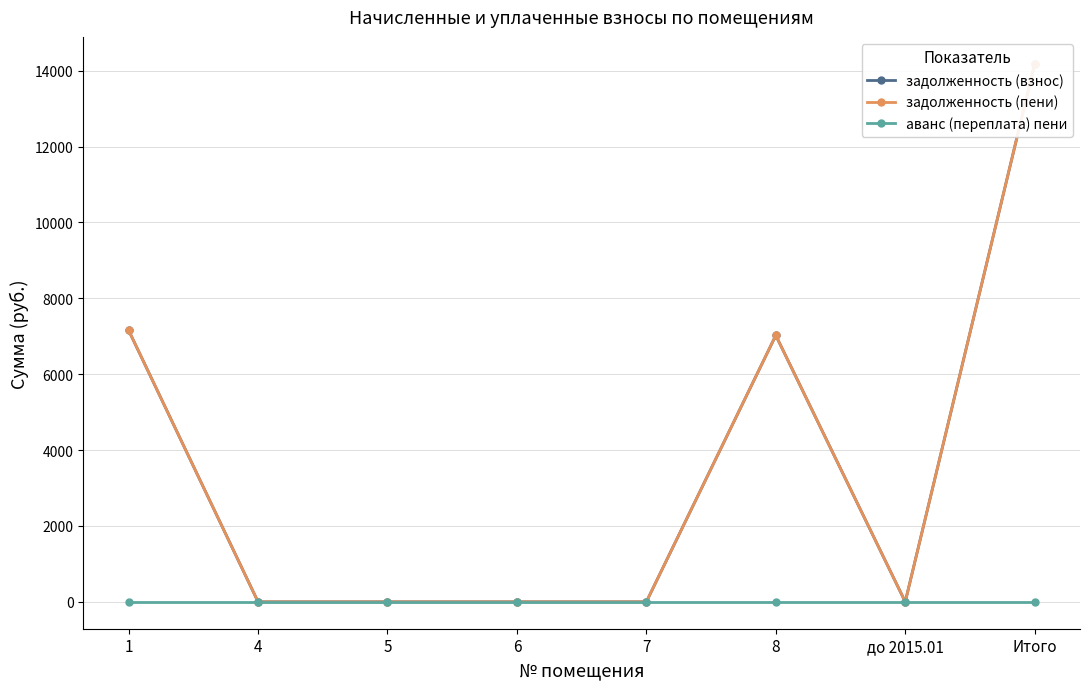

Reading left to right, list all the values displayed in this chart.

задолженность (взнос): 7158.7	0.0	0.0	0.0	0.0	7022.1	0.0	14180.8
задолженность (пени): 7158.7	0.0	0.0	0.0	0.0	7022.1	0.0	14180.8
аванс (переплата) пени: 0.0	0.0	0.0	0.0	0.0	0.0	0.0	0.0